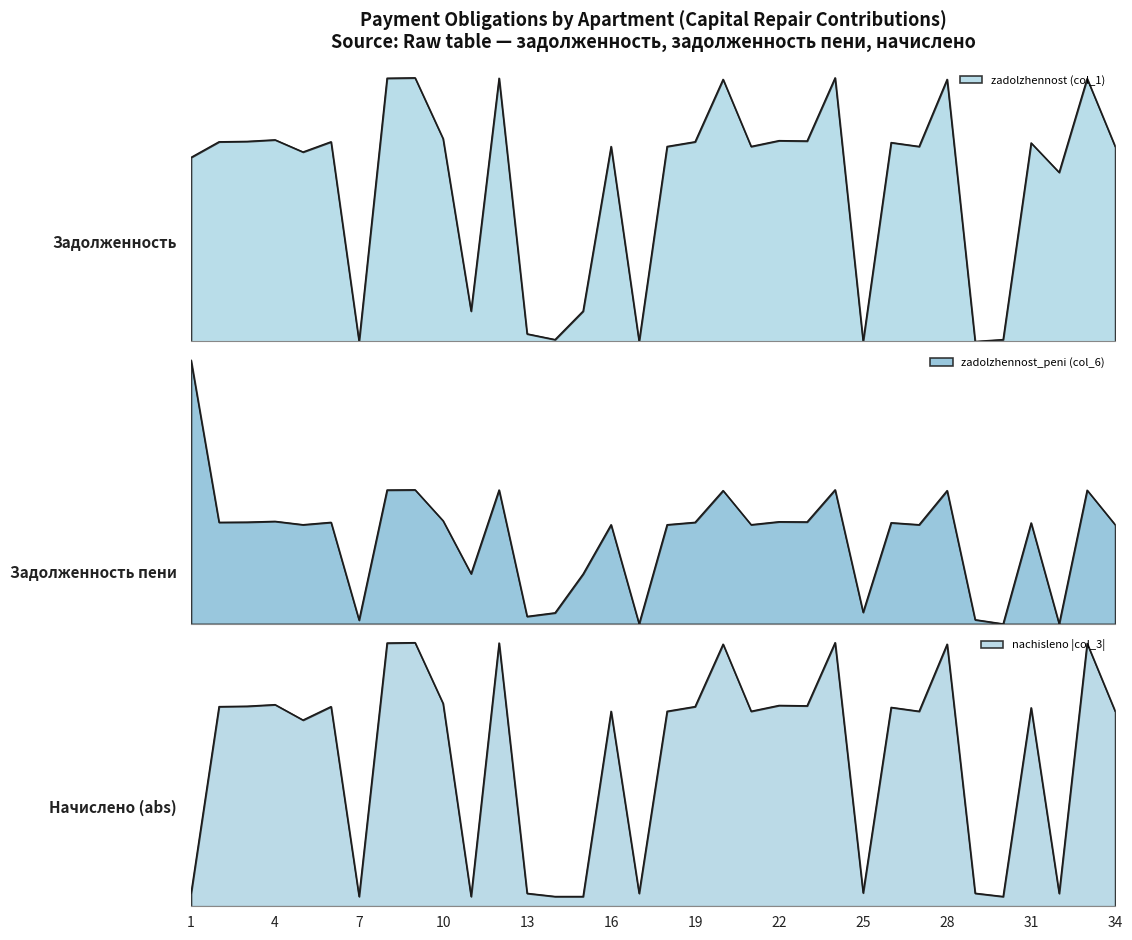

What is the value of the zadolzhennost (col_1) point at the 9th from the left?

43585.7